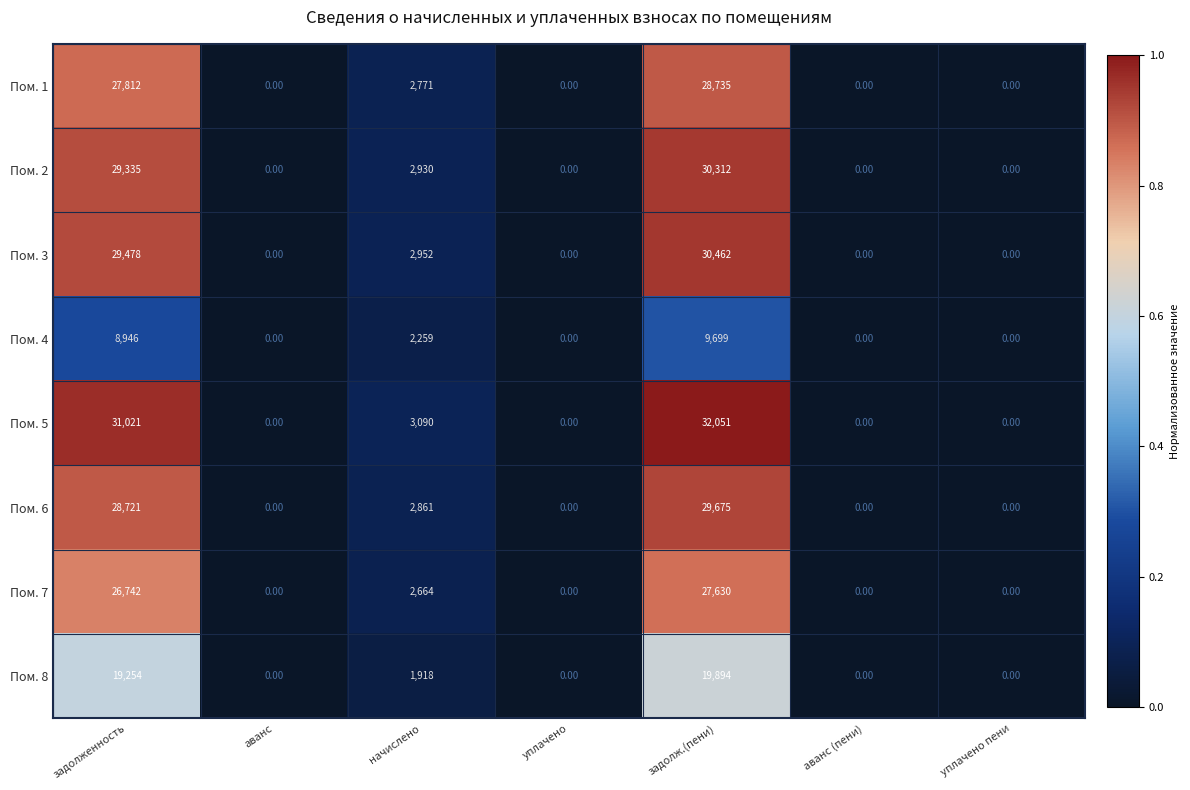

Count the number of data series in this chart.

8